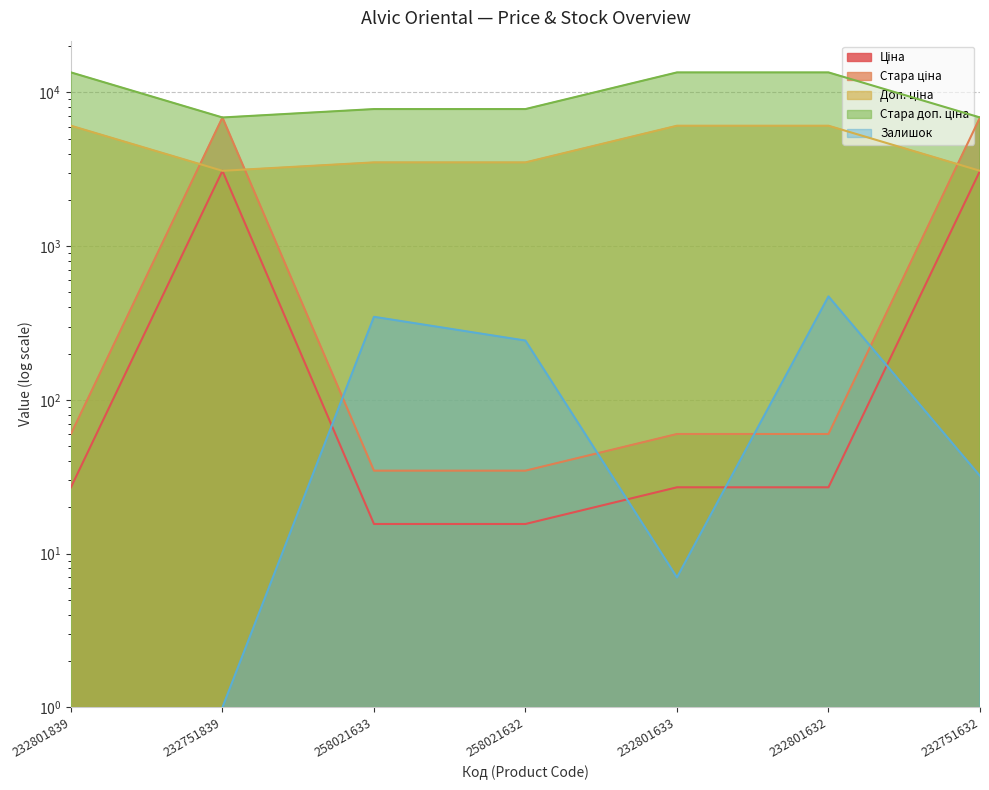

Reading left to right, what are all the values shown in this chart?

Ціна: 27.0	3091.2	15.6	15.6	27.0	27.0	3091.2
Стара ціна: 60.0	6869.4	34.6	34.6	60.0	60.0	6869.4
Доп. ціна: 6072.0	3091.0	3506.0	3506.0	6072.0	6072.0	3091.0
Стара доп. ціна: 13493.2	6869.4	7791.8	7791.8	13493.2	13493.2	6869.4
Залишок: 0.0	1.0	347.0	243.0	7.0	471.0	32.0